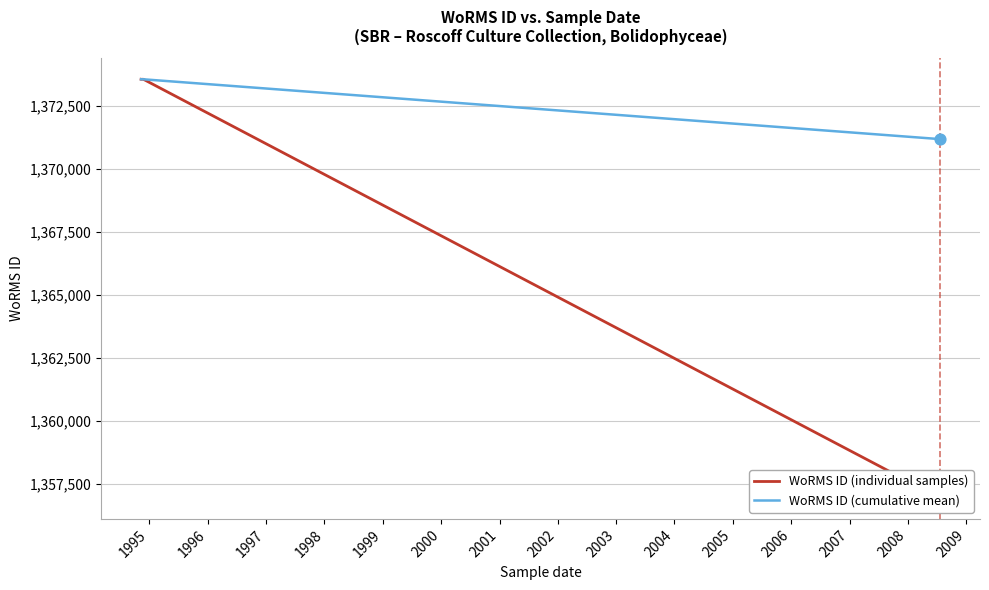

Which series has the largest total across all categories?

WoRMS ID (cumulative mean)